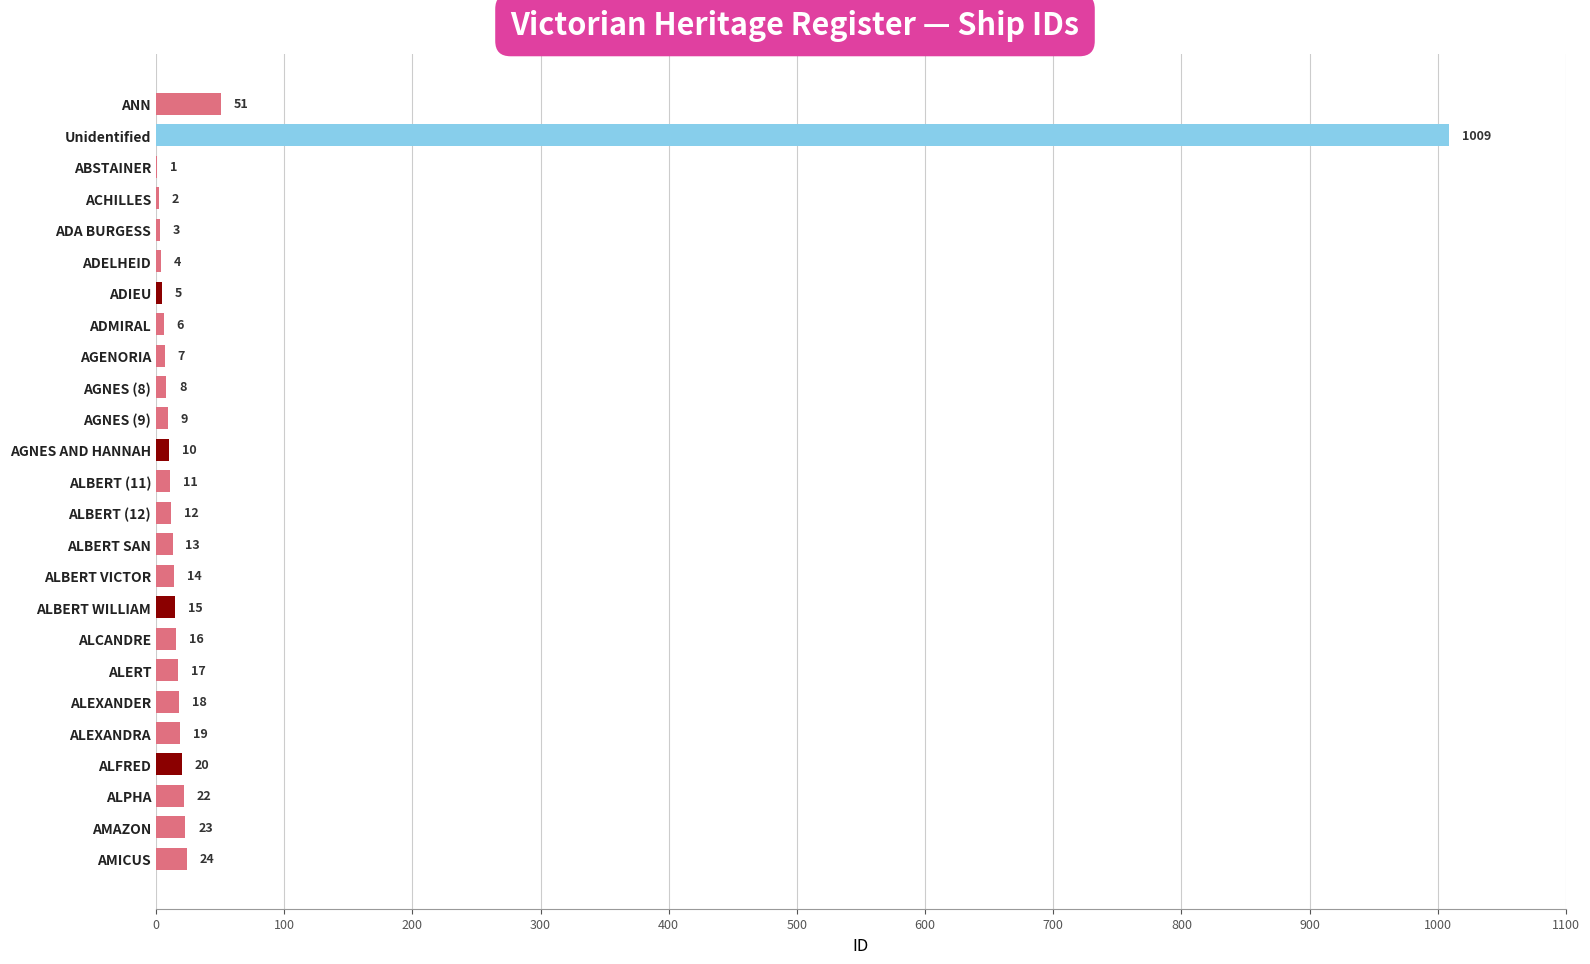

The chart shows a value of 51 at ANN. True or false?

True